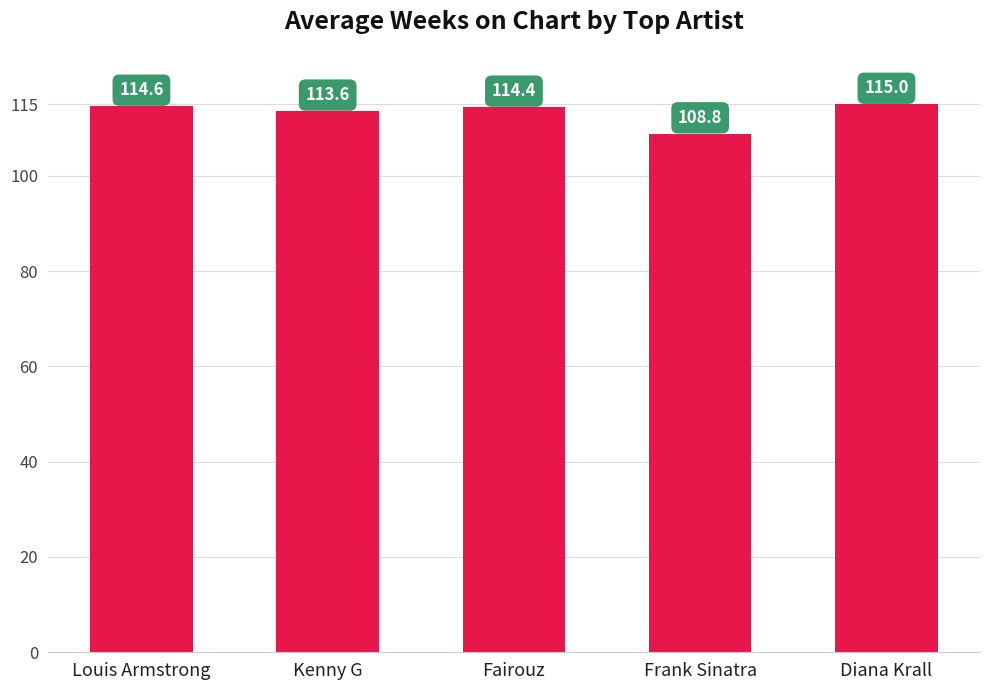

What is the label of the 2nd bar from the left?

Kenny G